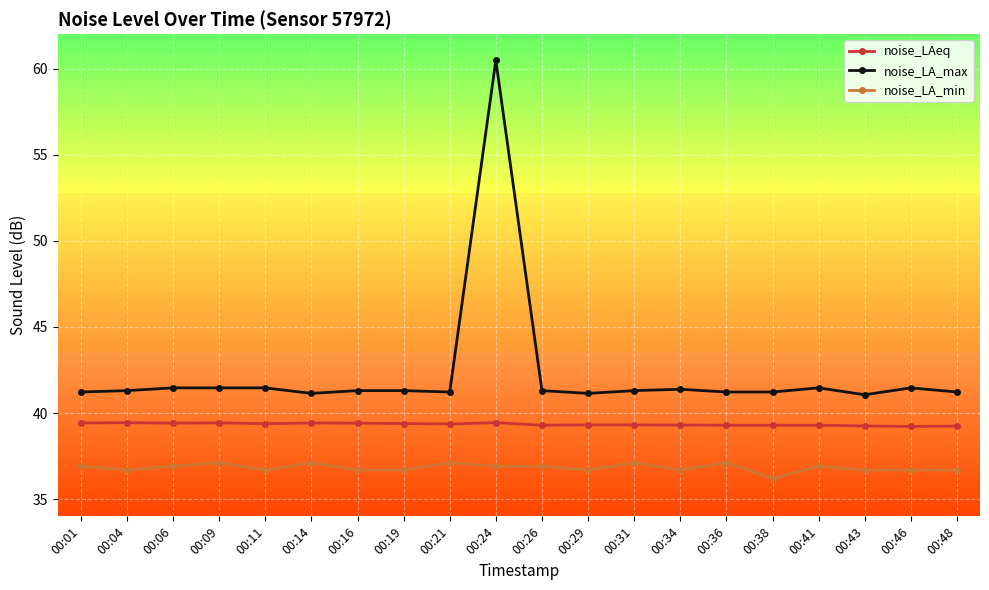

True or false: noise_LAeq and noise_LA_min cross at least once.

False